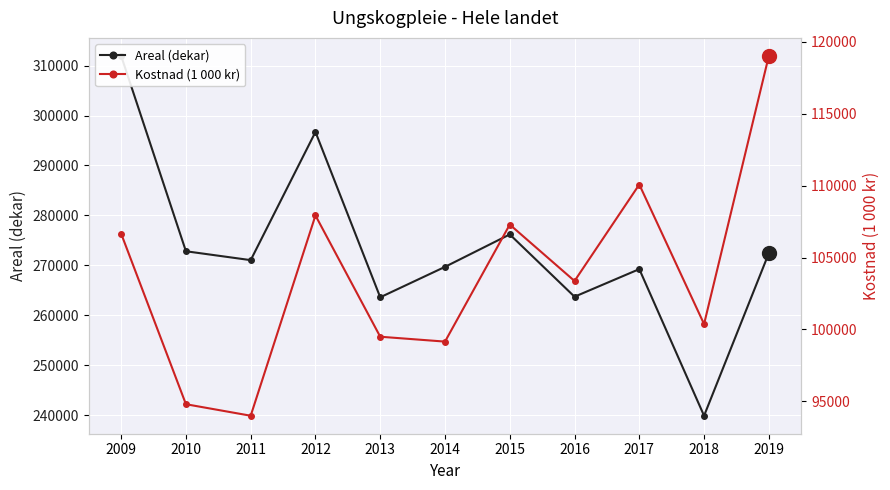

Where is the first local minimum for Kostnad (1 000 kr)?

2011